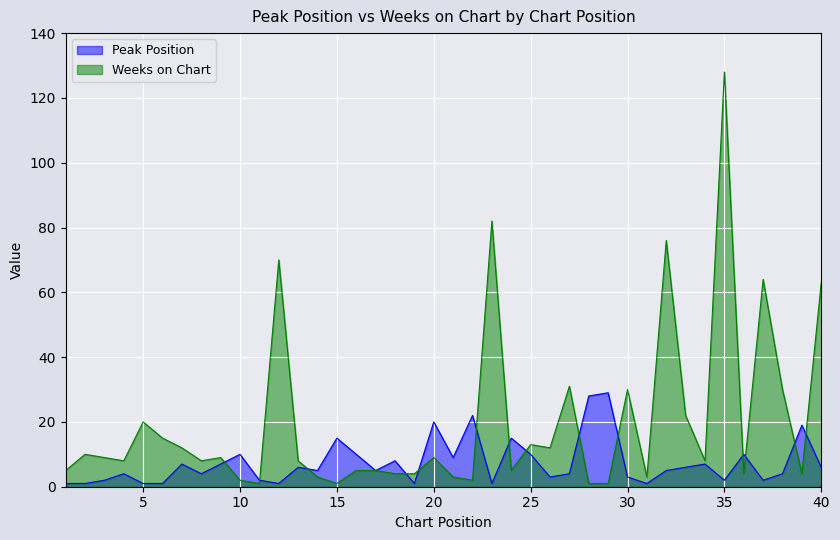

How many values in the Peak Position series are below 5?

18